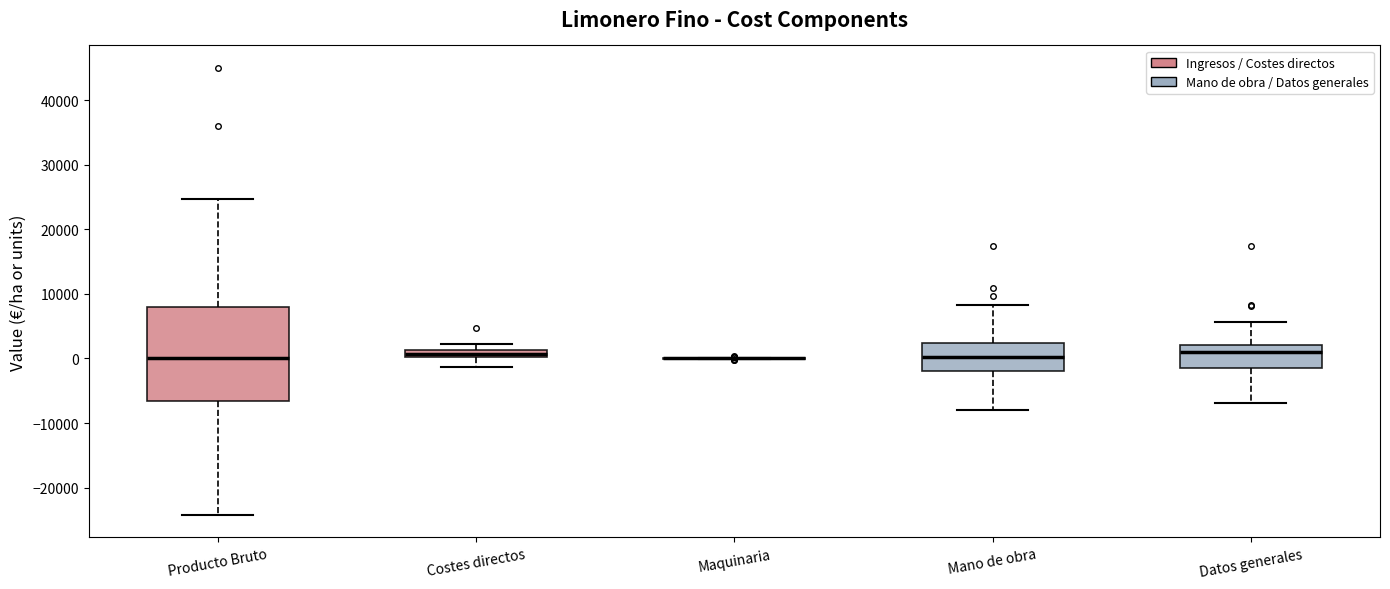

Where is the lower edge of the box for Producto Bruto on the y-axis? The values are not printed on the chart, so give them approximately, as read against the axis.

-7000